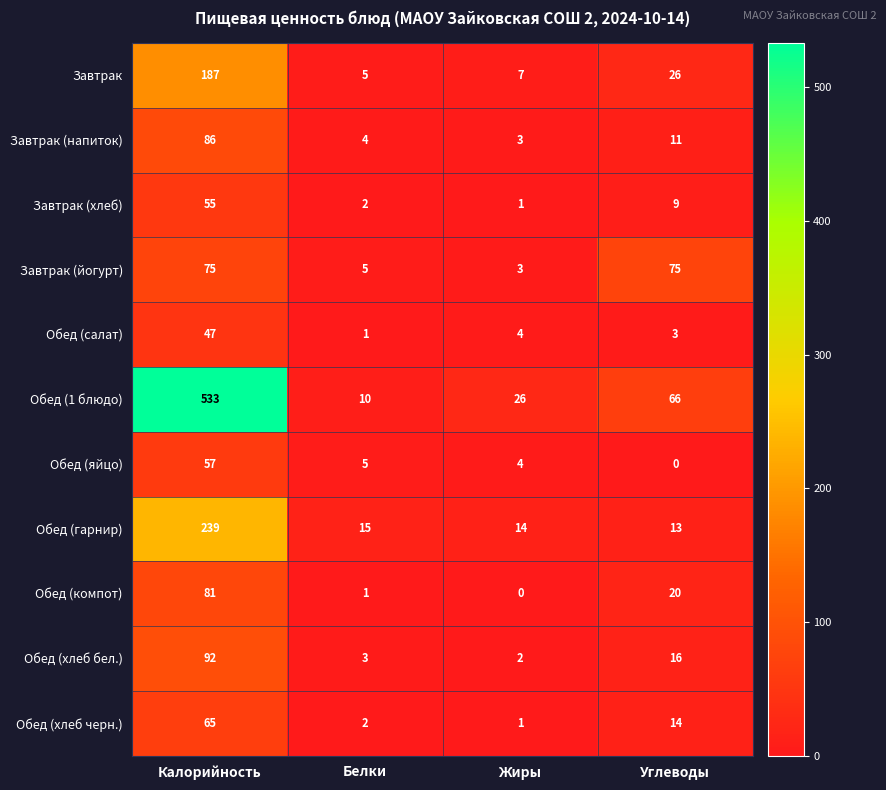

Rank the series by their maximum value, from highest to lowest.

Обед (1 блюдо), Обед (гарнир), Завтрак, Обед (хлеб бел.), Завтрак (напиток), Обед (компот), Завтрак (йогурт), Обед (хлеб черн.), Обед (яйцо), Завтрак (хлеб), Обед (салат)